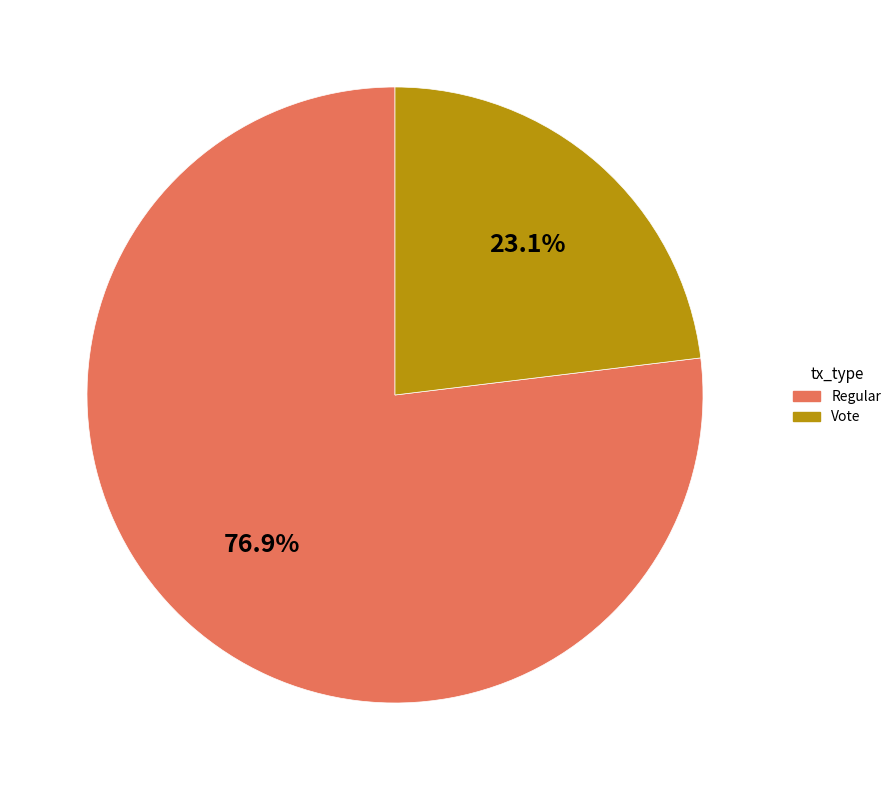

Is the sum of Regular and Vote greater than half?

Yes